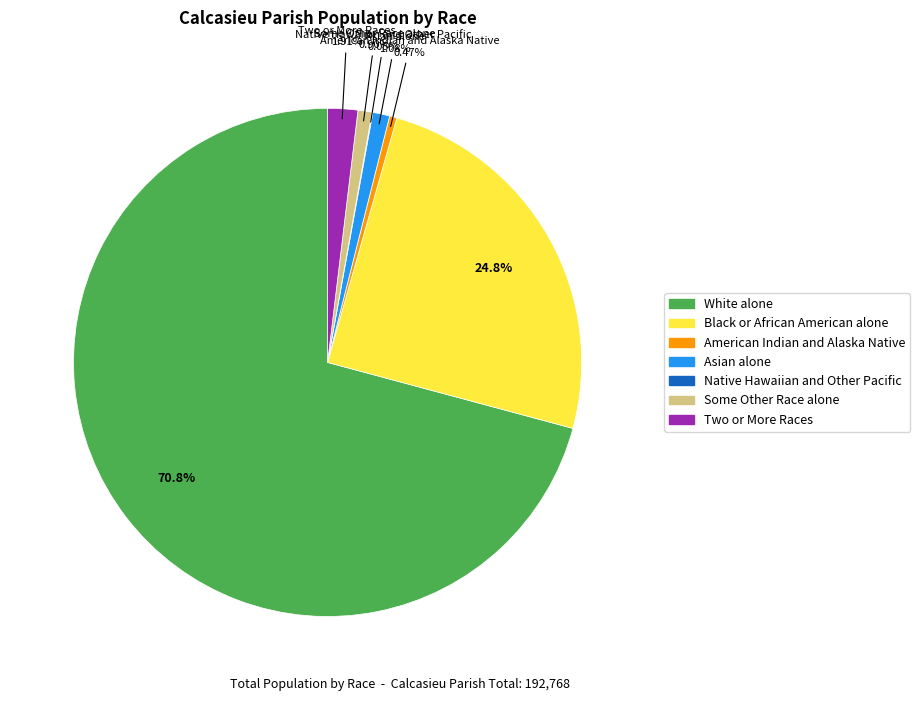

What is the majority slice?

White alone